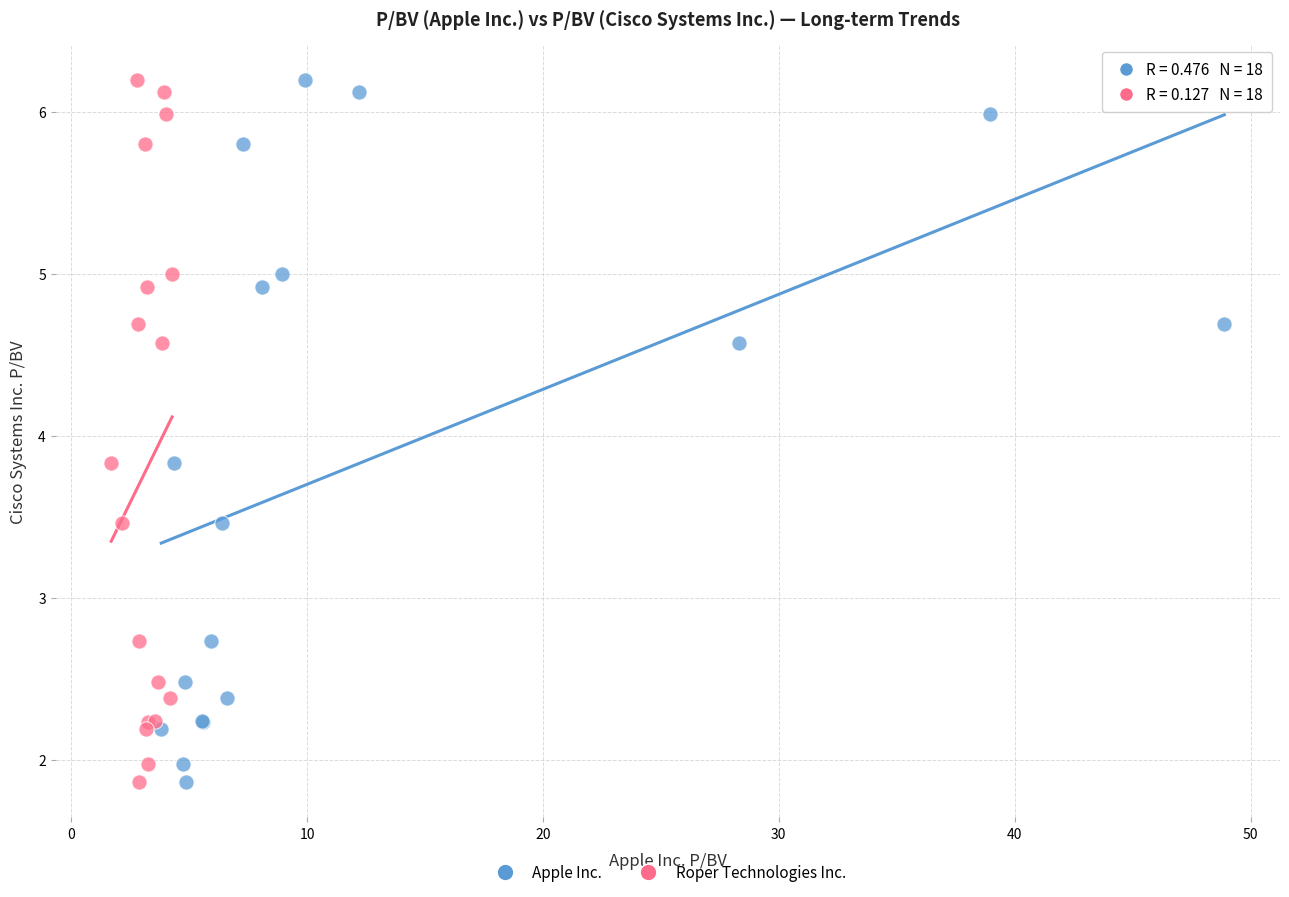

What are all the series names shown in the legend?

Apple Inc., Roper Technologies Inc.